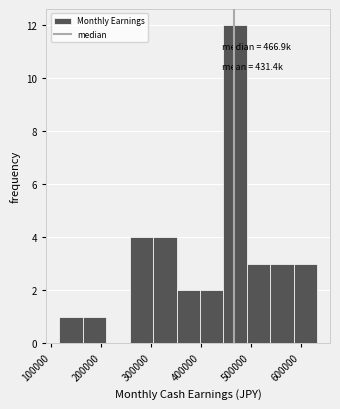

Which range on the x-axis has the tallest bar?

450000 to 490000